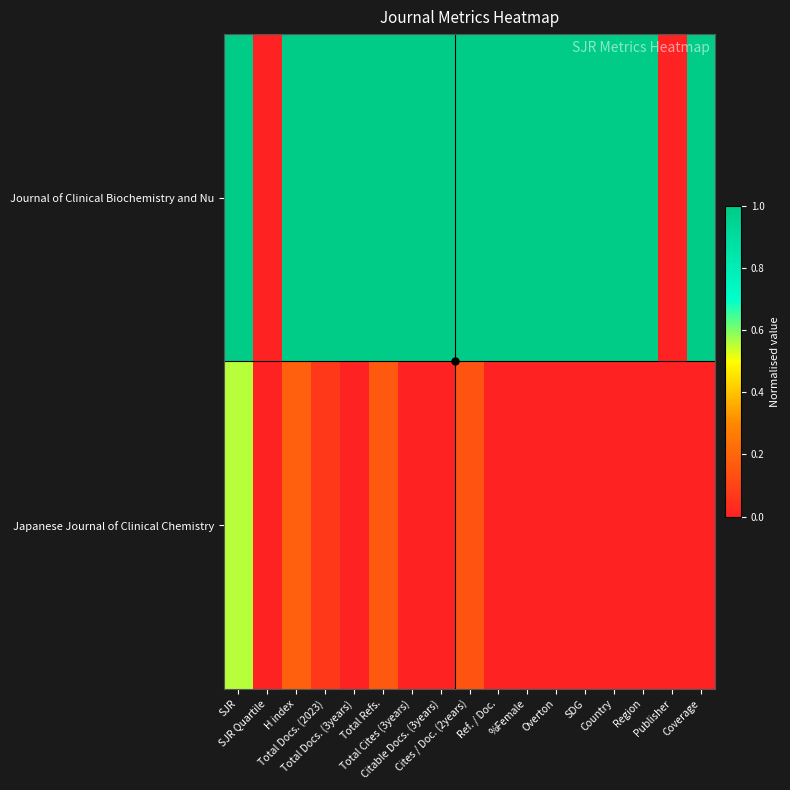

Which category has the lowest value across all series?

SJR Quartile